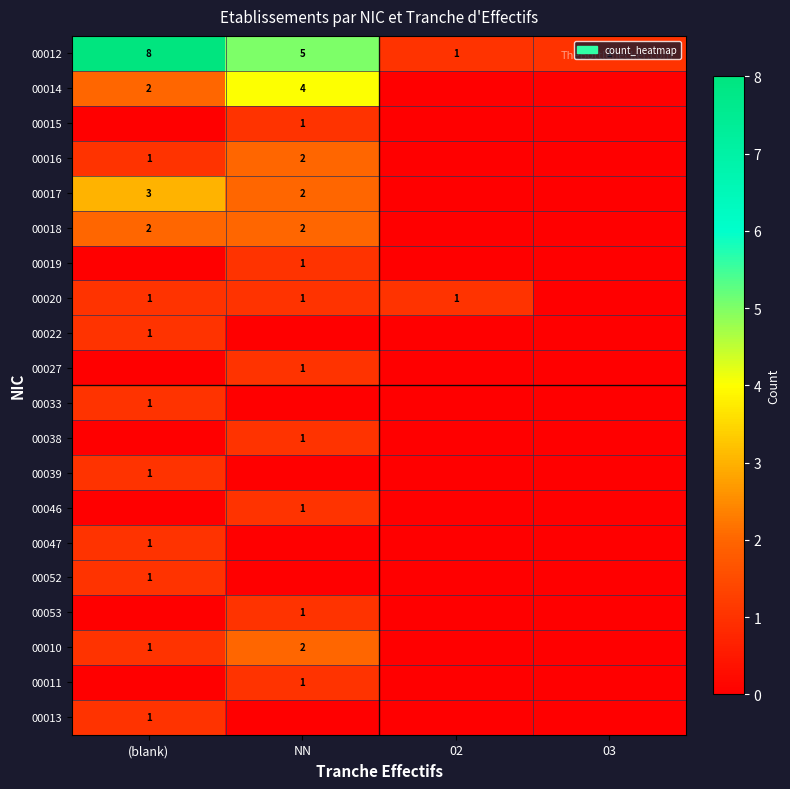

Where is 00012 nearest to the value 4?

NN